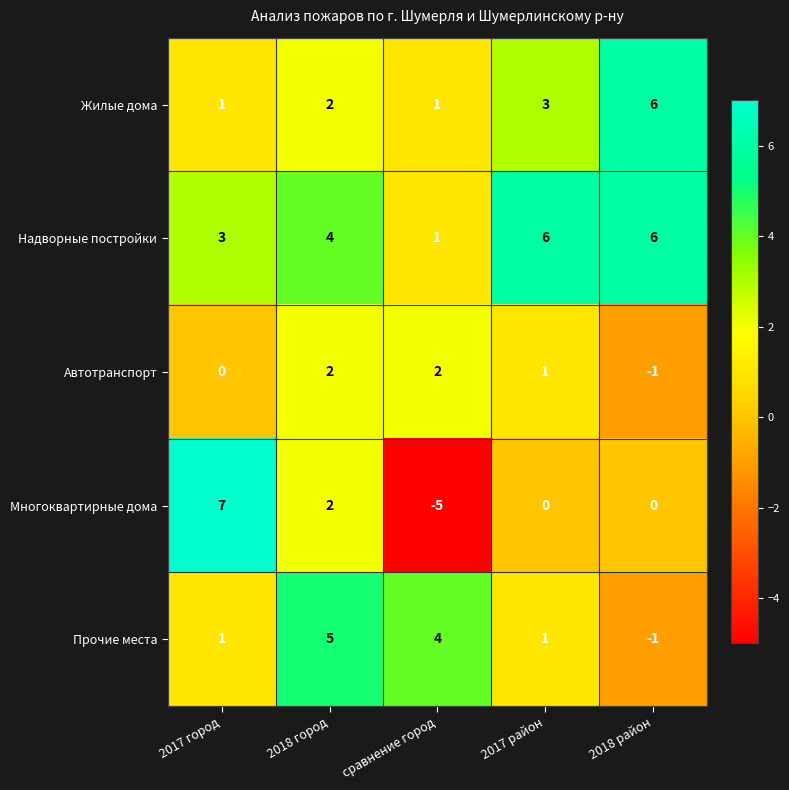

How many data points does each series have?

5